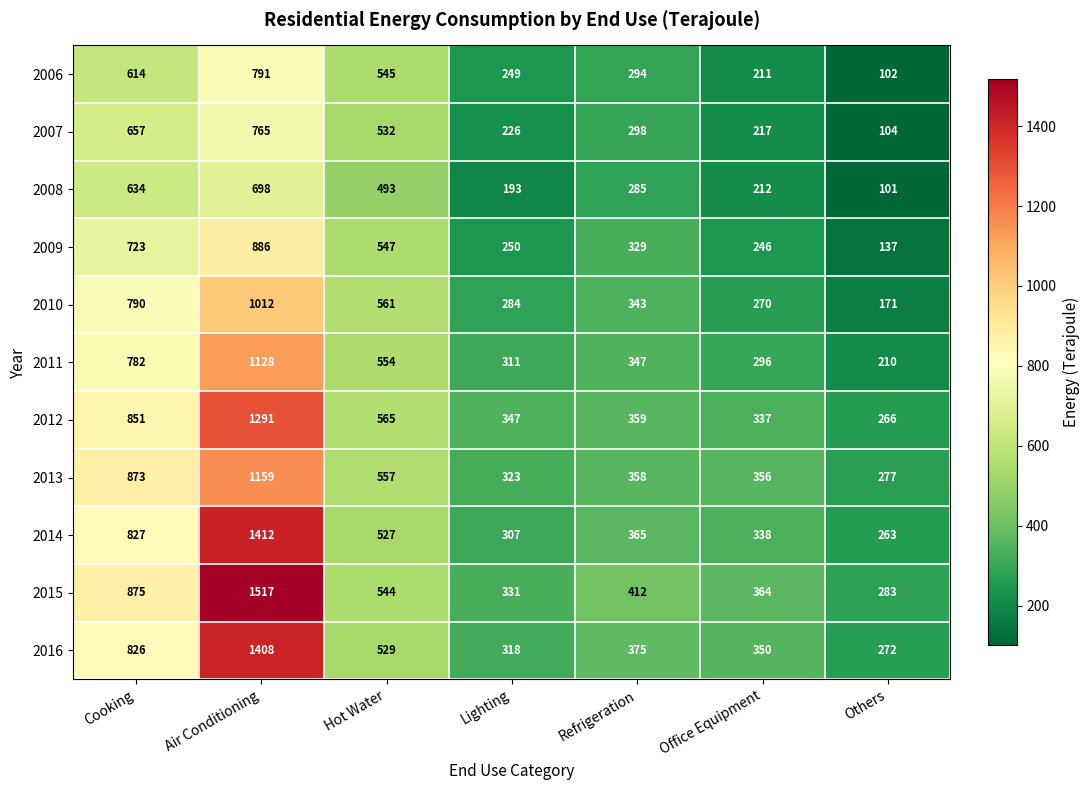

How many categories are shown in the chart?

7